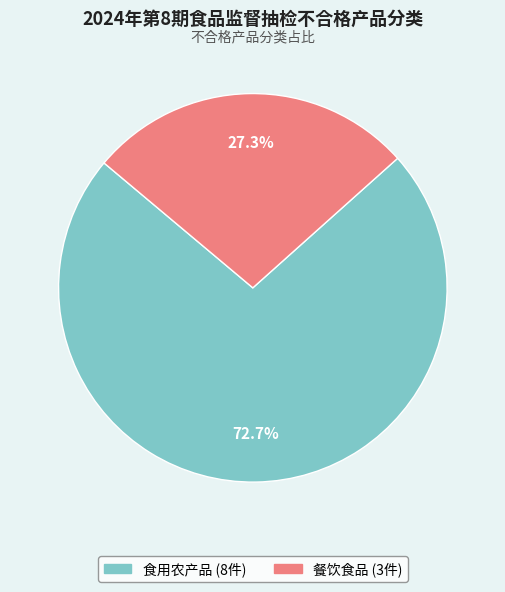

To the nearest percent, what portion does 食用农产品 represent?

73%